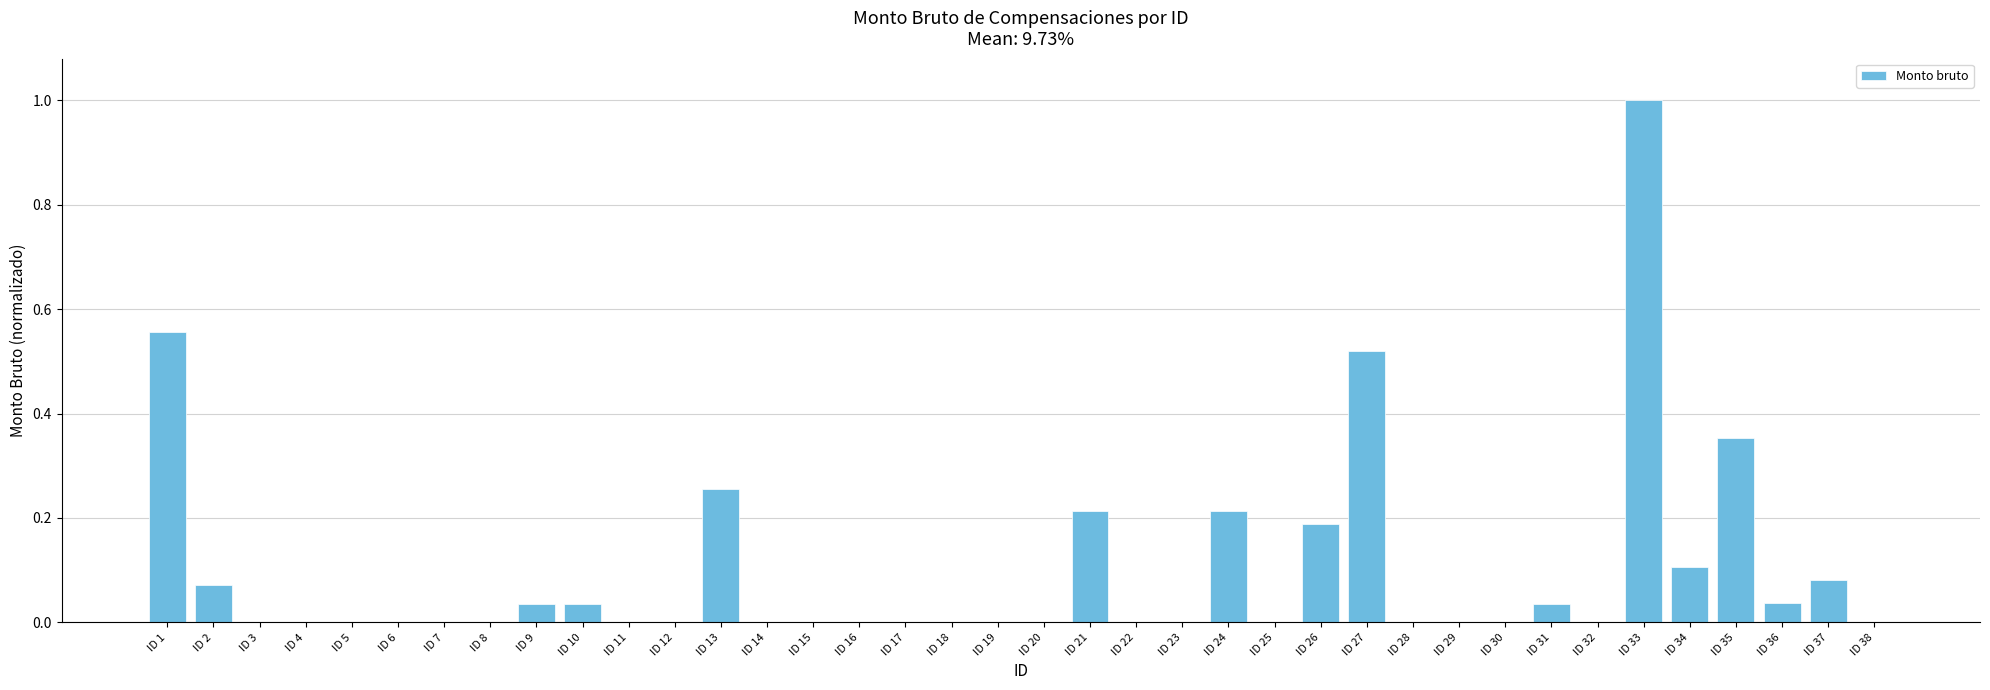

Between ID 34 and ID 30, which is larger?

ID 34